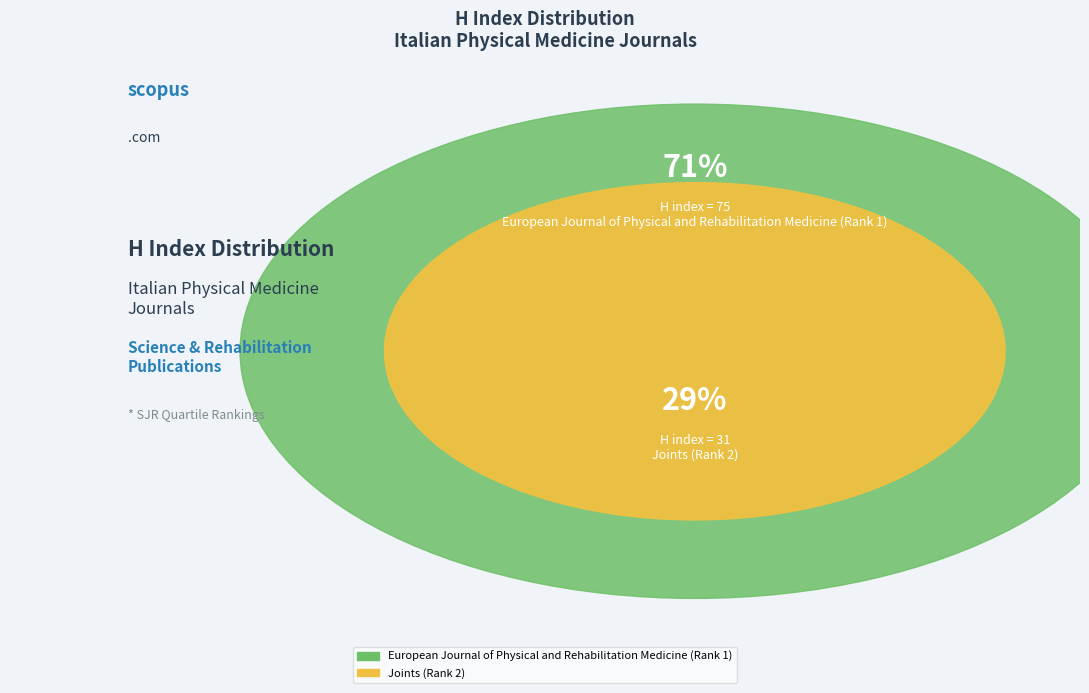

What is the ratio of the value at European Journal of Physical and Rehabilitation Medicine (Rank 1) to the value at Joints (Rank 2)?

2.4